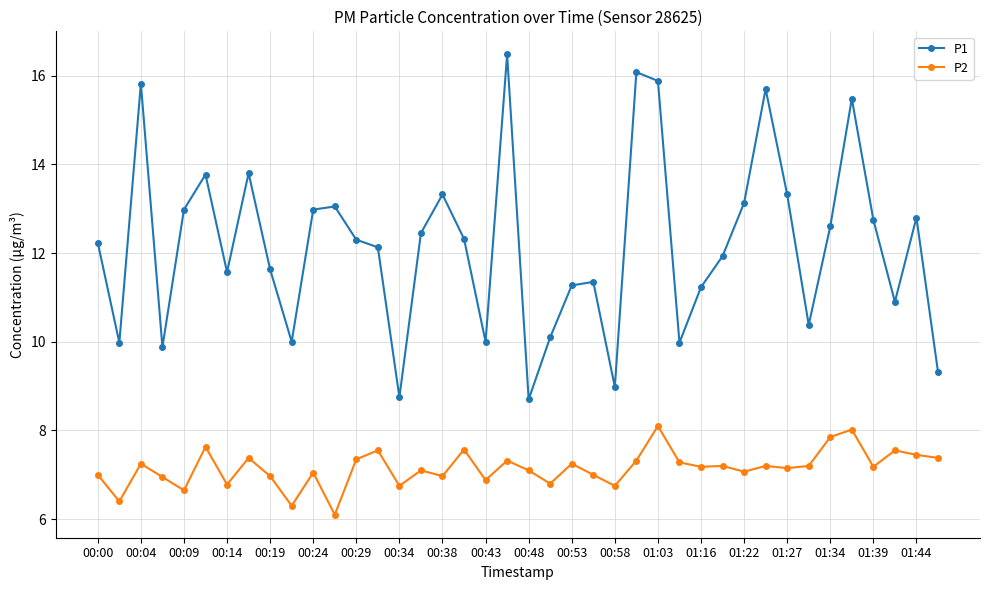

Which series has the largest total across all categories?

P1